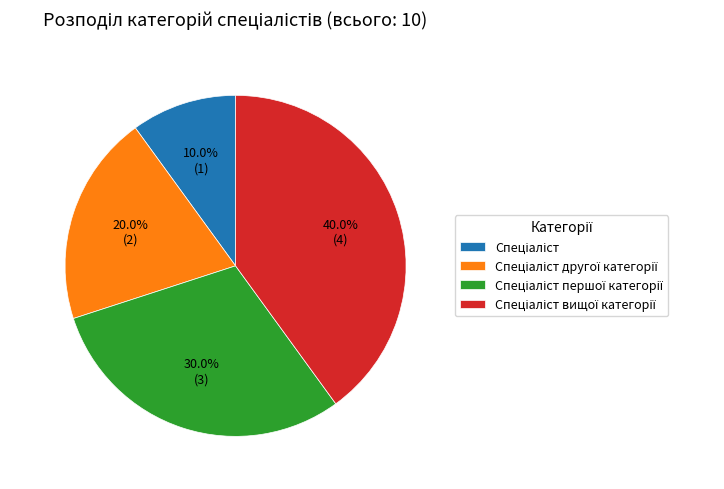

Does any single category account for the majority?

No